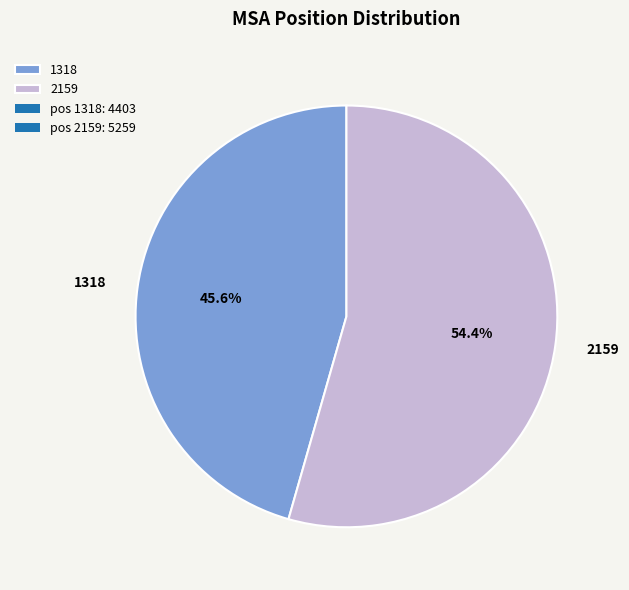

Combined, do 1318 and 2159 account for over 50%?

Yes